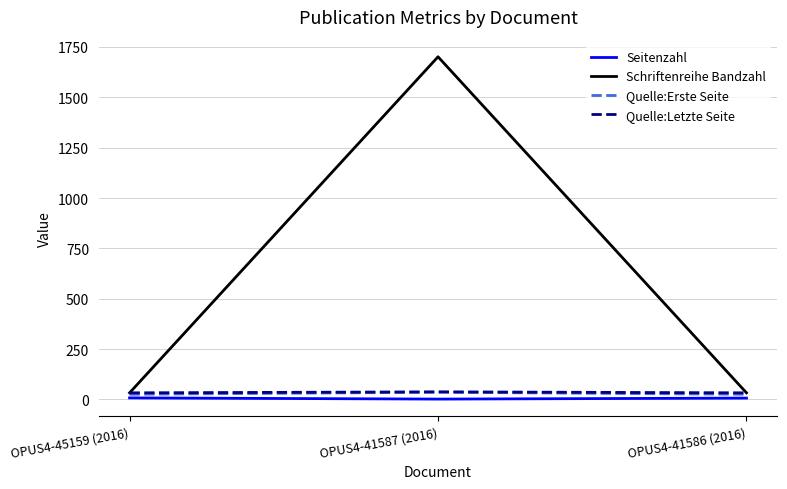

At which category is the sum across all series the highest?

OPUS4-41587 (2016)